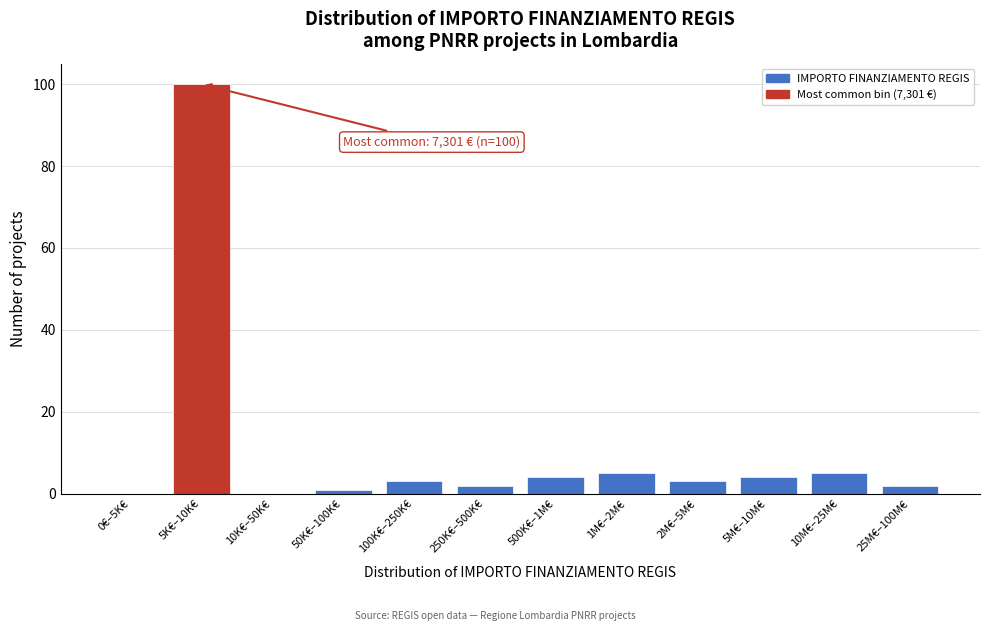

Reading right to left, extract all data points from this chart.

25M€–100M€=2	10M€–25M€=5	5M€–10M€=4	2M€–5M€=3	1M€–2M€=5	500K€–1M€=4	250K€–500K€=2	100K€–250K€=3	50K€–100K€=1	10K€–50K€=0	5K€–10K€=100	0€–5K€=0